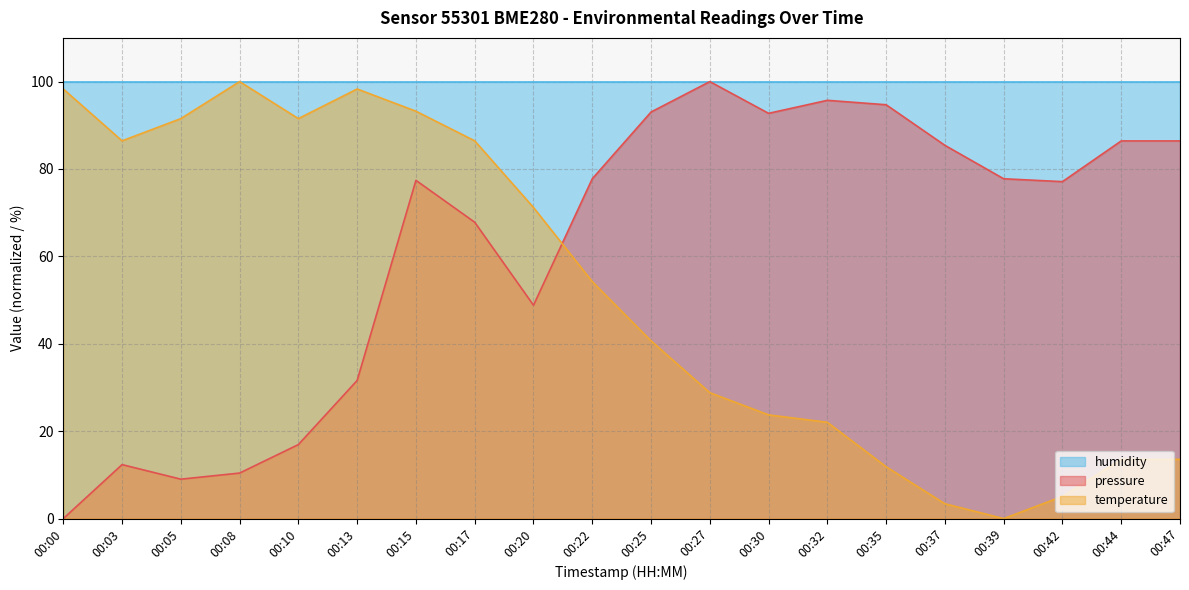

What value does the pressure series have at 00:05?

9.0